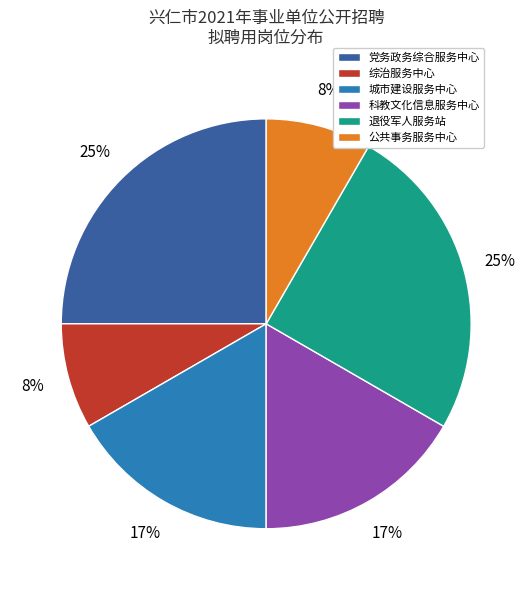

Between 公共事务服务中心 and 党务政务综合服务中心, which is larger?

党务政务综合服务中心